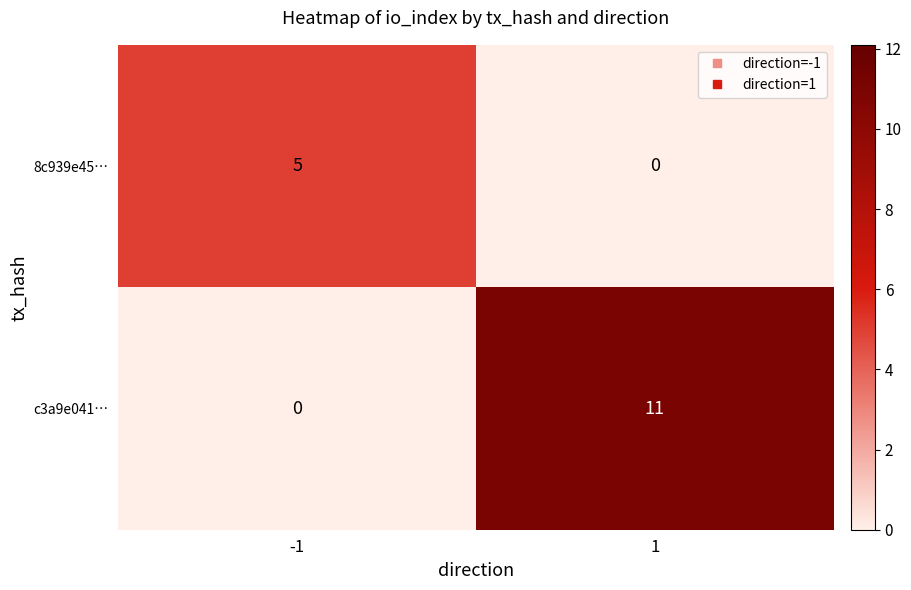

Is it true that 8c939e45… equals 2 at -1?

False